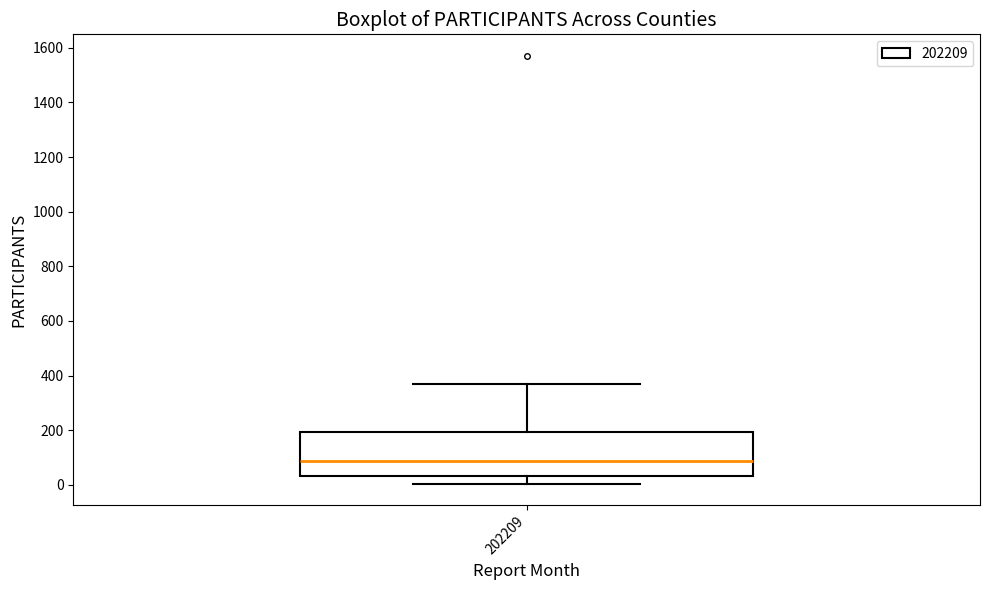

Where does the upper whisker of the box at x = 202209 end on the y-axis? The values are not printed on the chart, so give them approximately, as read against the axis.

360